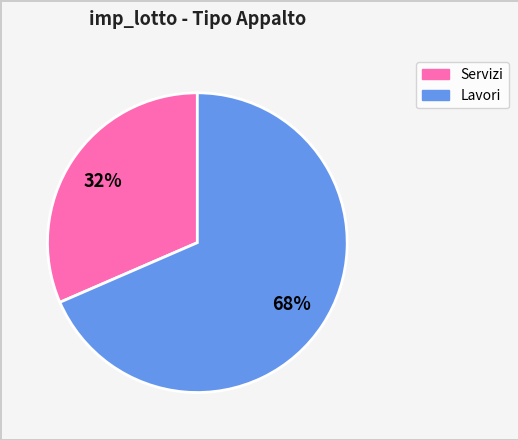

To the nearest percent, what is the average slice percentage?

50%